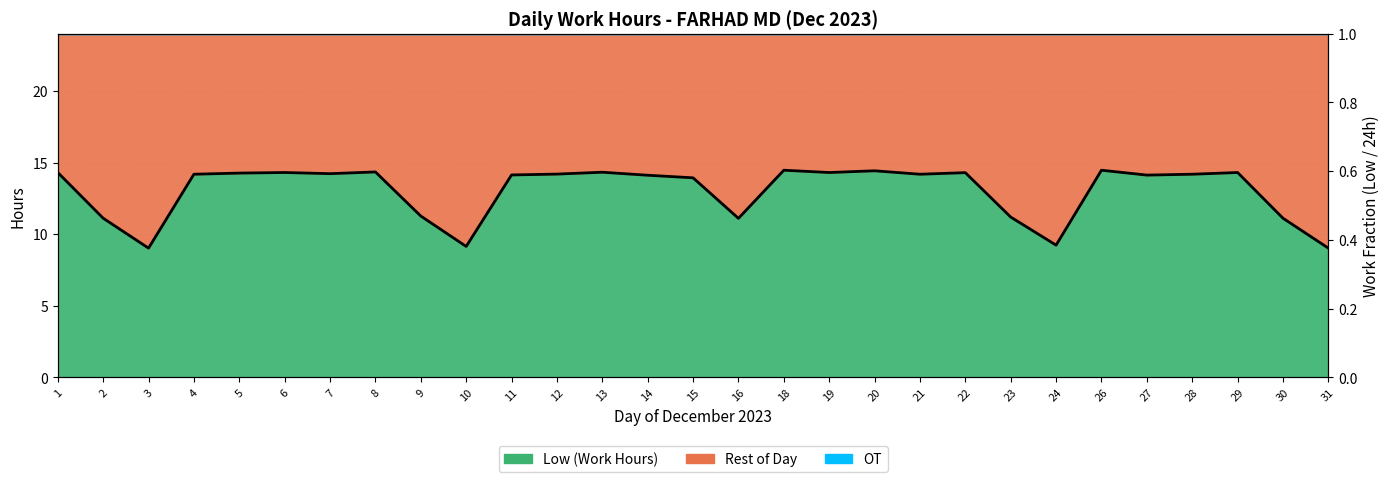

At which category does the data reach its first local peak?

6